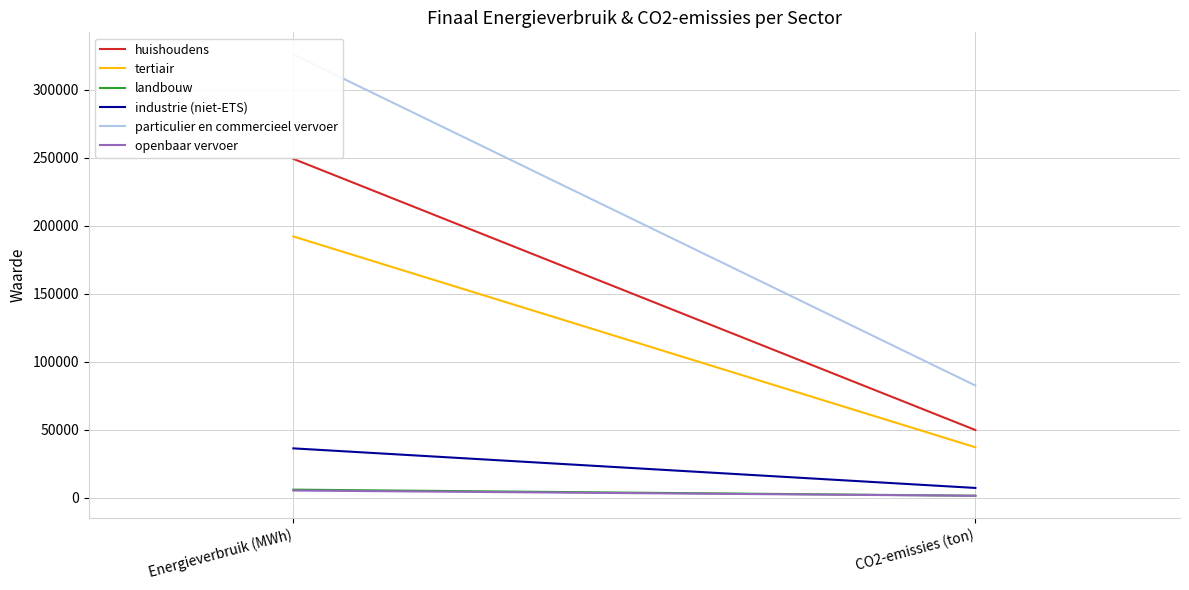

Which series has the largest range (max minus min)?

particulier en commercieel vervoer